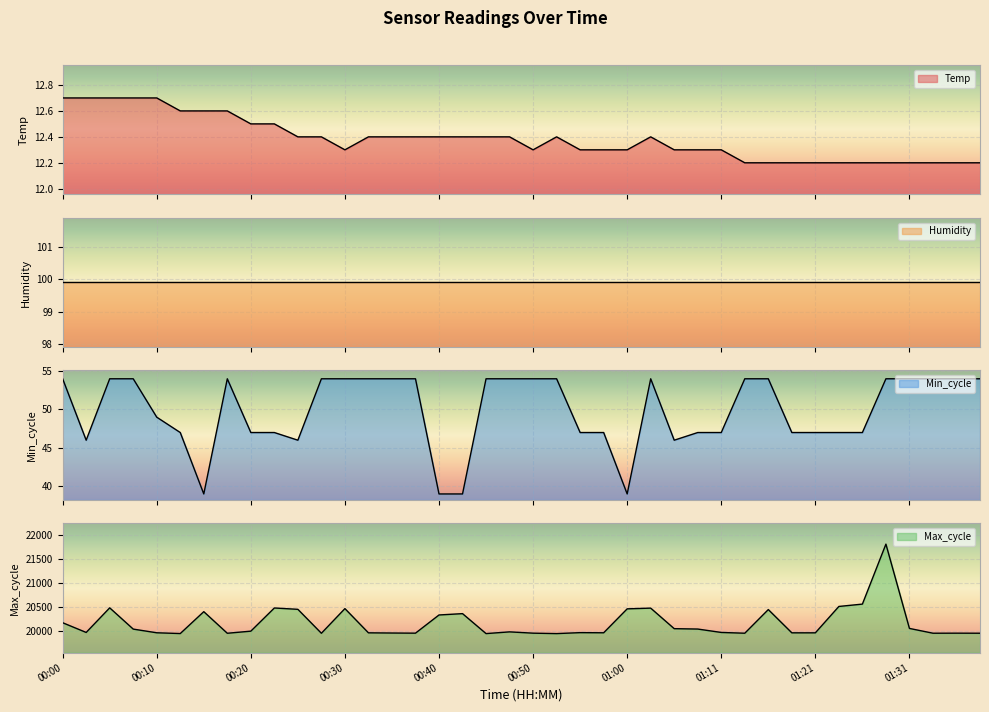

What is the value of the Max_cycle point at the 31st from the left?

20440.0